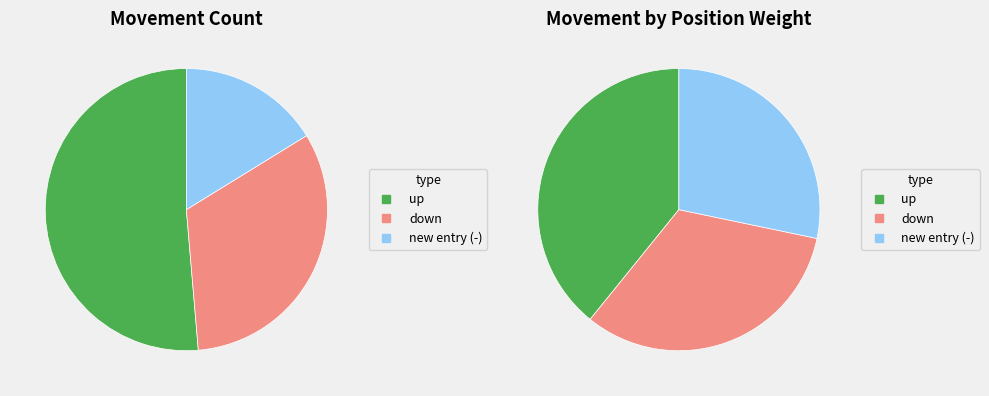

Approximately how many times larger is the value at - compared to up?

0.3